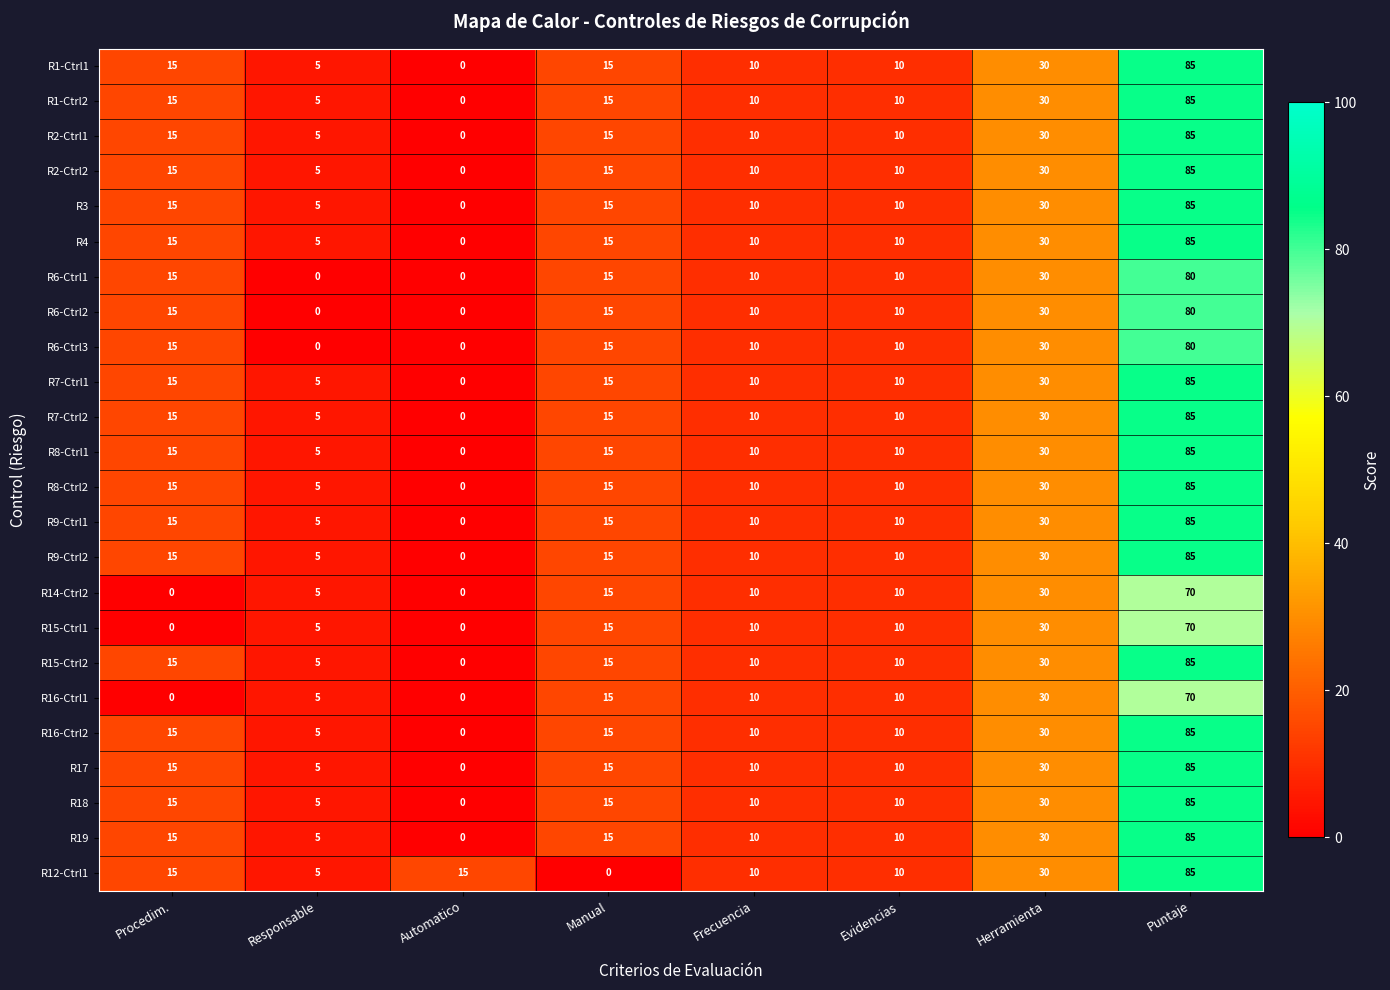

What is the difference between the R15-Ctrl1 values at Automatico and Puntaje?

70